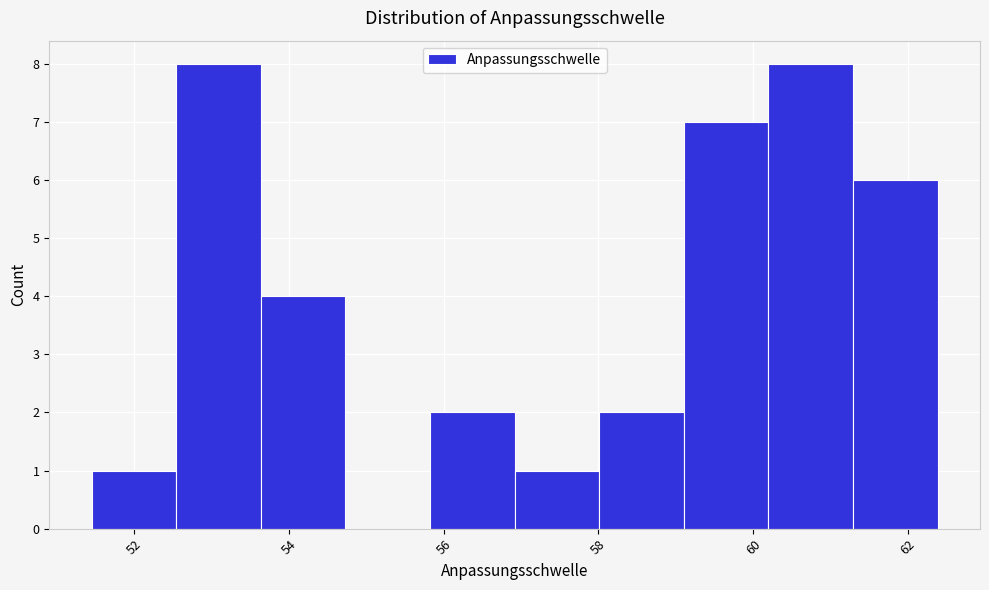

Reading left to right, list every bar in this chart as the range it spans on the x-axis followed by its height. Neither the bar edges nor the heights are printed on the chart, so give them approximately, as read against the axes.

51.4 to 52.6: 1
52.6 to 53.6: 8
53.6 to 54.8: 4
54.8 to 55.8: 0
55.8 to 57.0: 2
57.0 to 58.0: 1
58.0 to 59.2: 2
59.2 to 60.2: 7
60.2 to 61.2: 8
61.2 to 62.4: 6